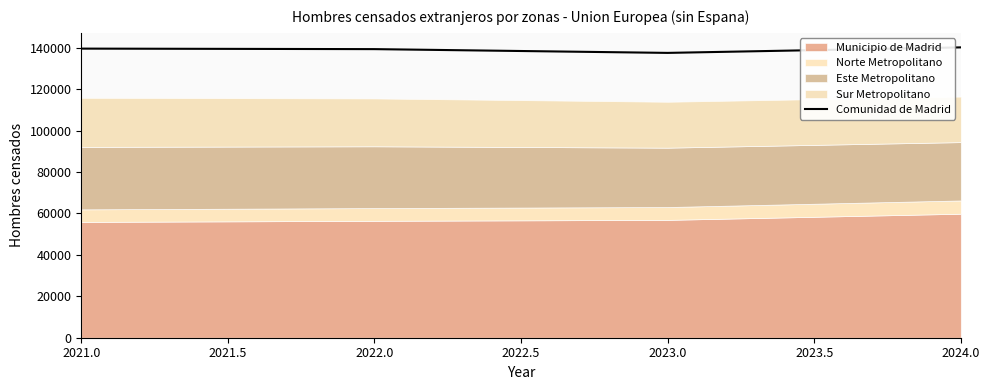

The value of Comunidad de Madrid at 2024.0 is 140156. True or false?

True